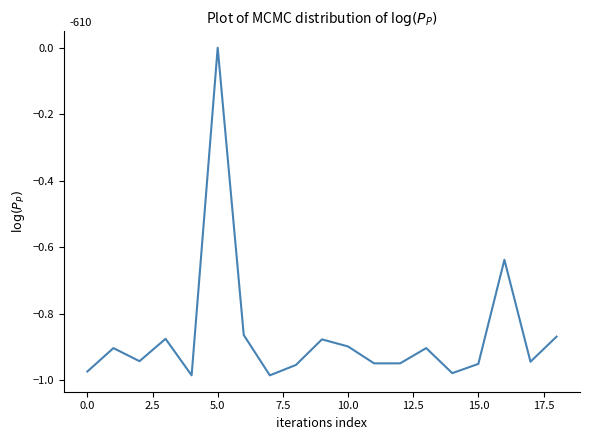

Count the values in the range 0 to 1.

1